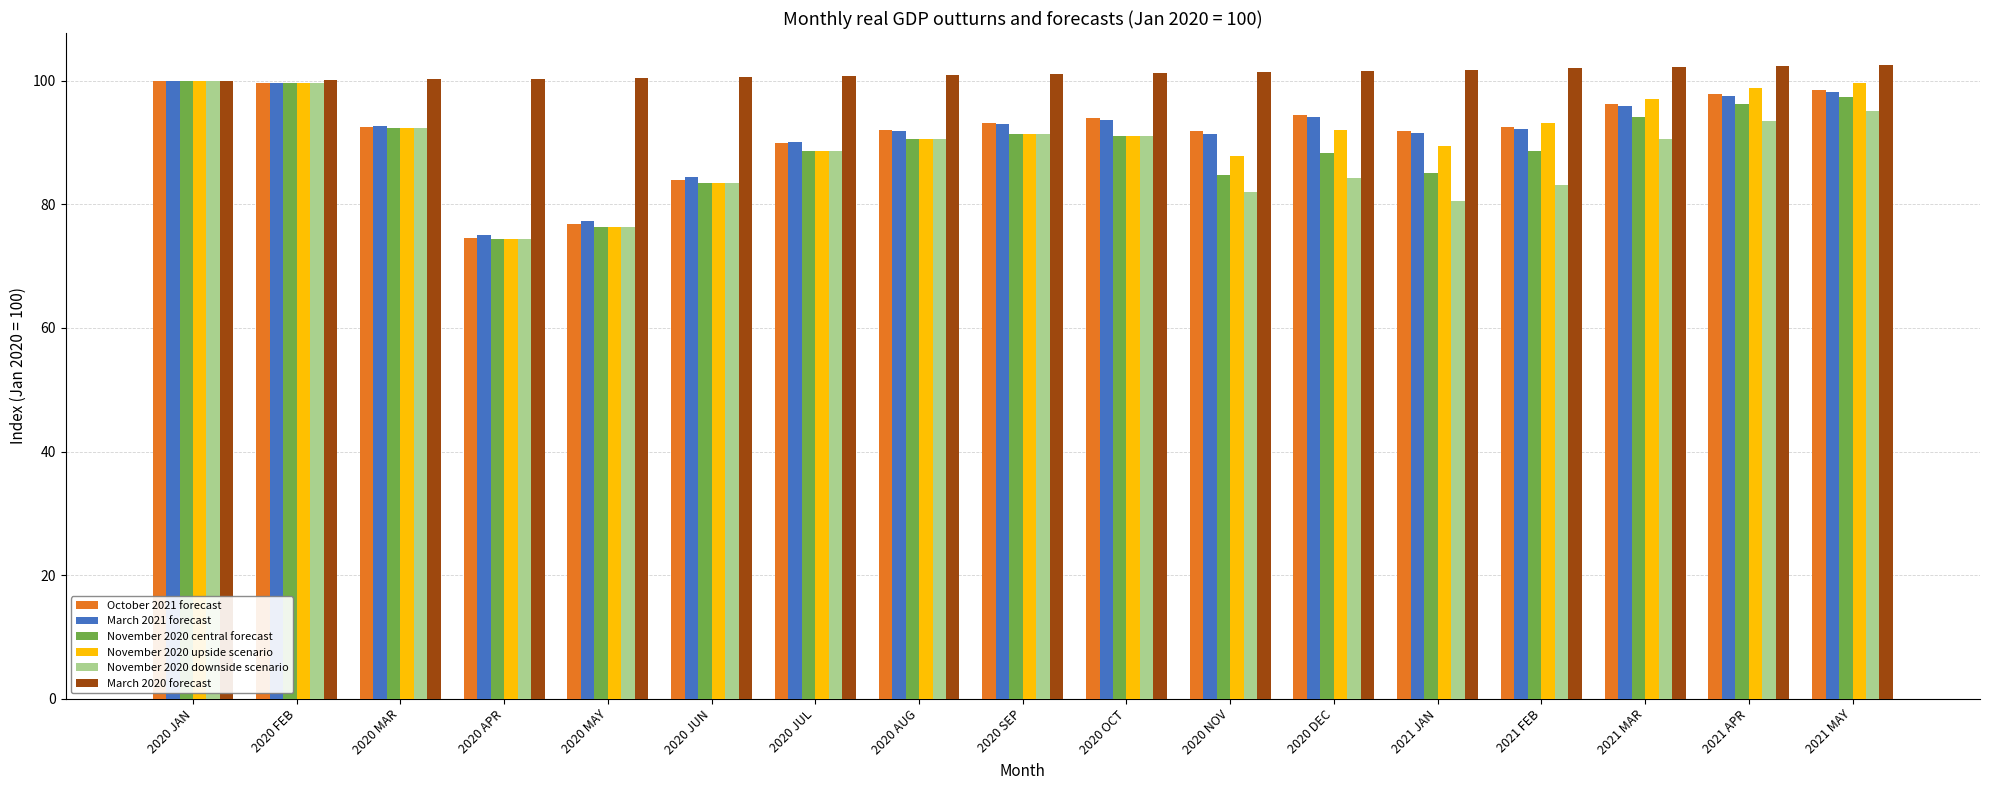

True or false: November 2020 upside scenario has a value of 35.6 at 2021 MAY.

False